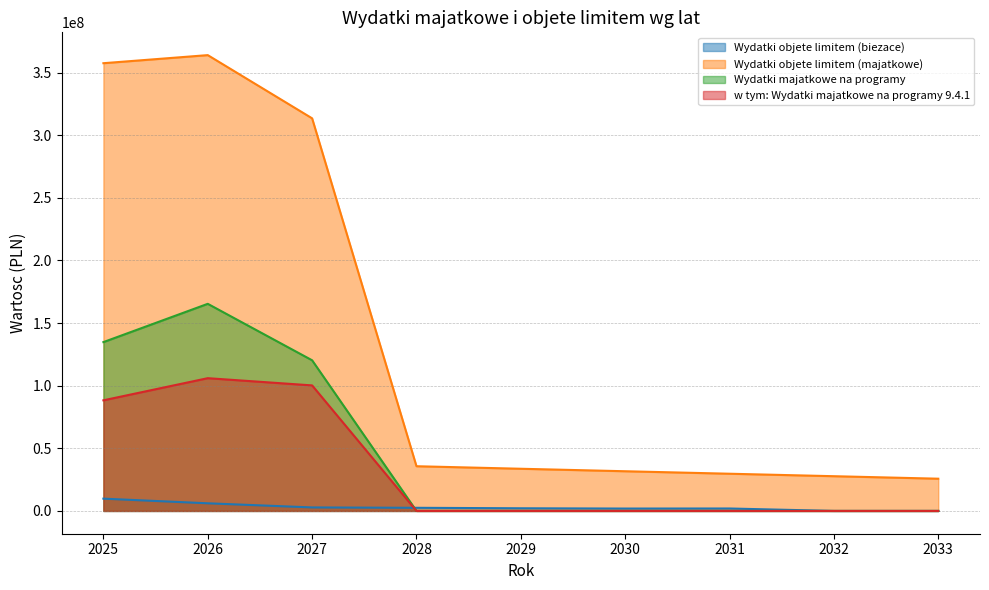

Reading left to right, transcribe all the data shown in this chart.

Wydatki objetе limitem (biezace): 9805485.7	6098845.1	2798200.2	2501007.1	2120768.0	1900000.0	1950000.0	0.0	0.0
Wydatki objetе limitem (majatkowe): 357555426.3	364008284.1	313537228.7	35700000.0	33680000.0	31695000.0	29710000.0	27735000.0	25740000.0
Wydatki majatkowe na programy: 134825122.5	165398309.1	120305143.3	0.0	0.0	0.0	0.0	0.0	0.0
w tym: Wydatki majatkowe na programy 9.4.1: 88340334.5	106016631.6	100249458.2	0.0	0.0	0.0	0.0	0.0	0.0